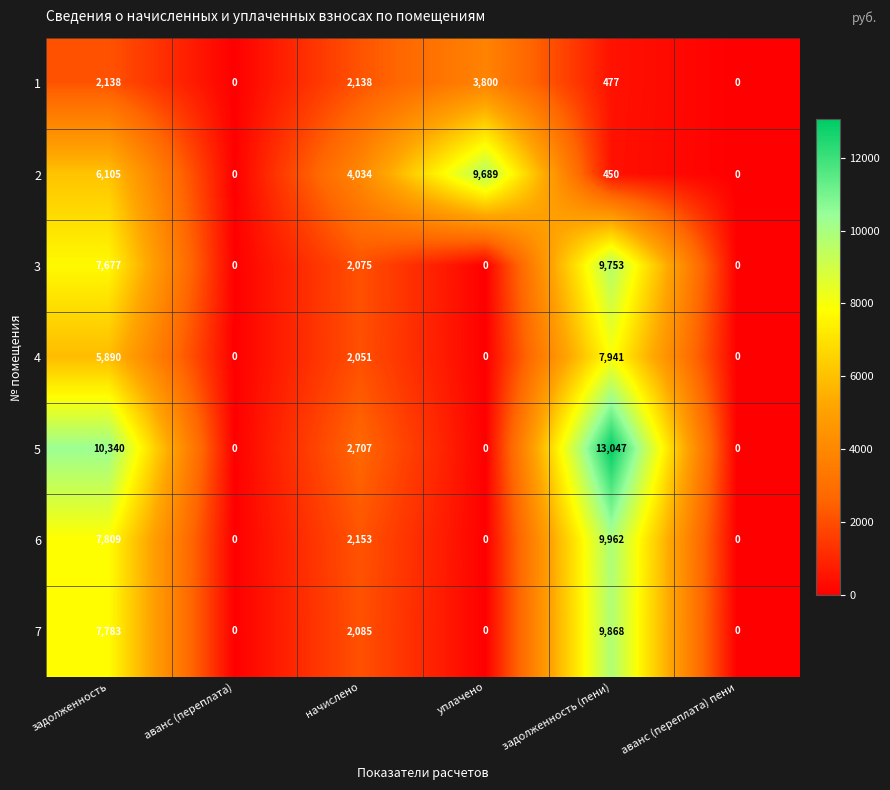

What is the difference between the maximum and second lowest values in the 3 series?

9753